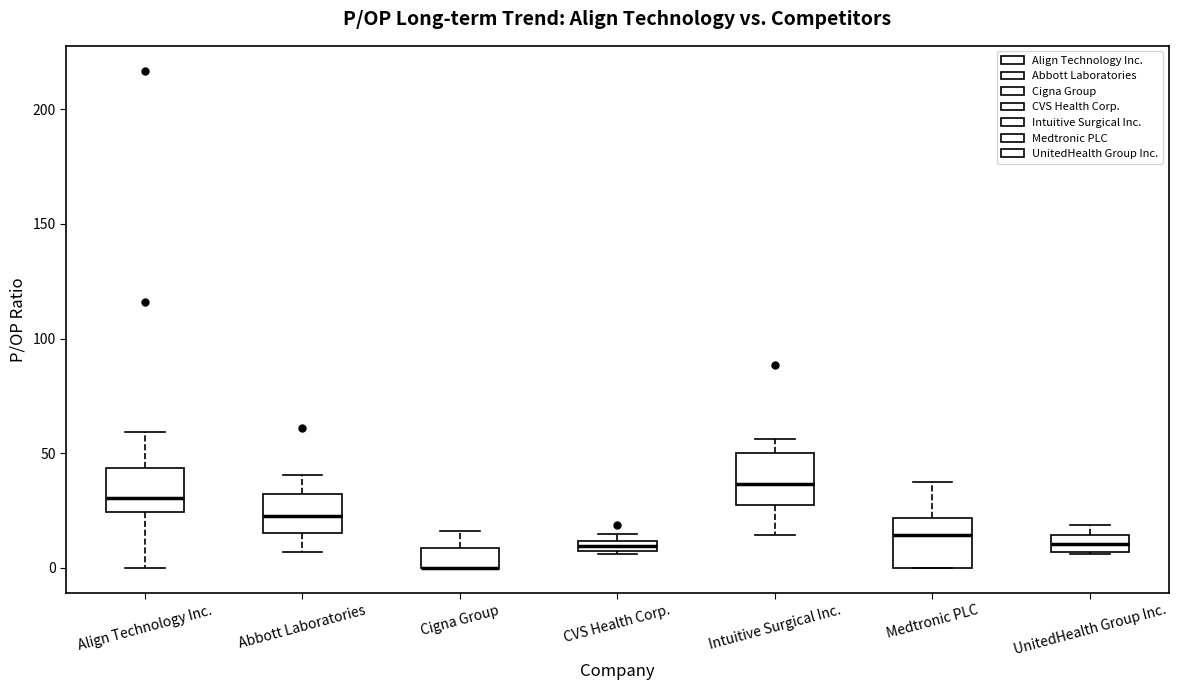

Where is the lower edge of the box for Cigna Group on the y-axis? The values are not printed on the chart, so give them approximately, as read against the axis.

0